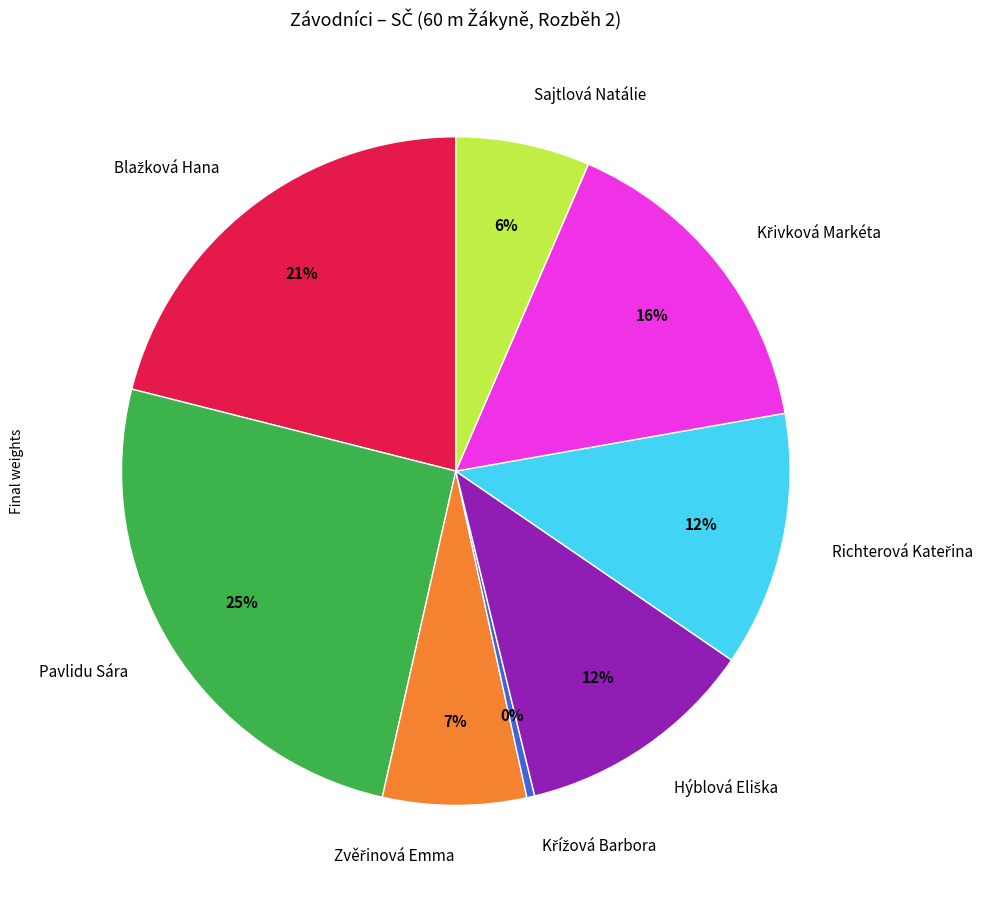

To the nearest percent, what portion does Sajtlová Natálie represent?

6%